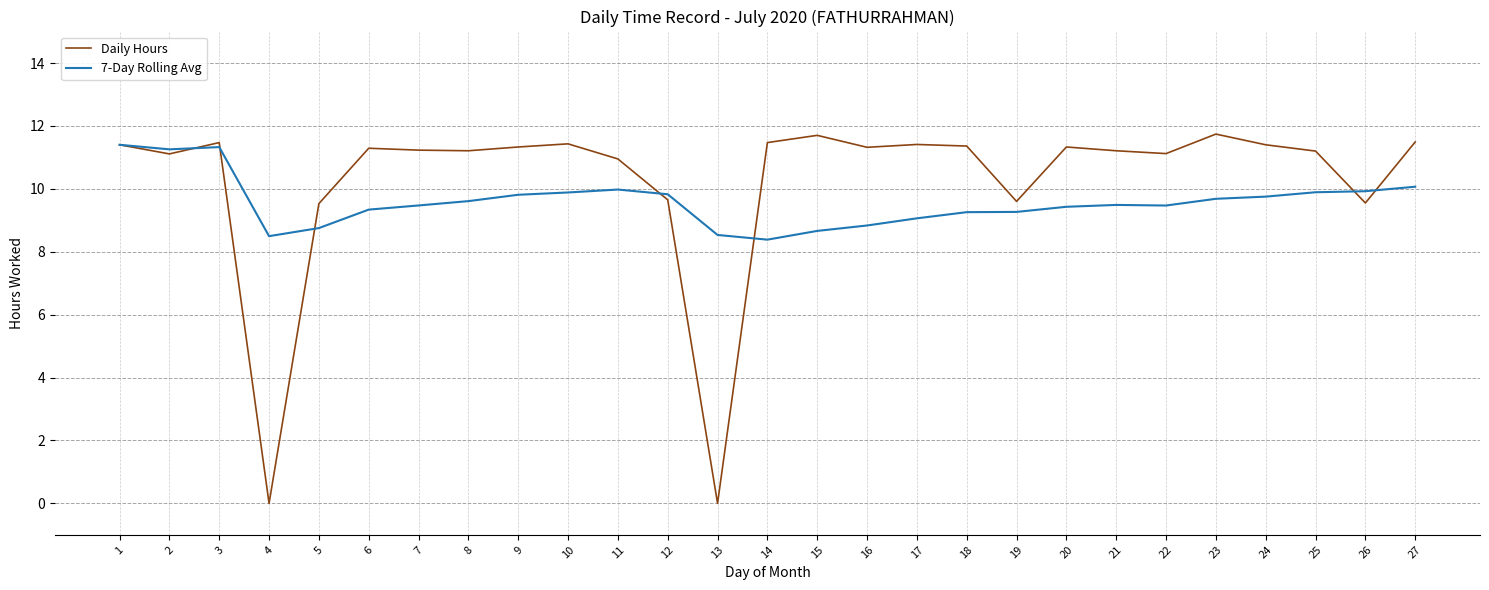

What is the greatest value displayed?

11.7